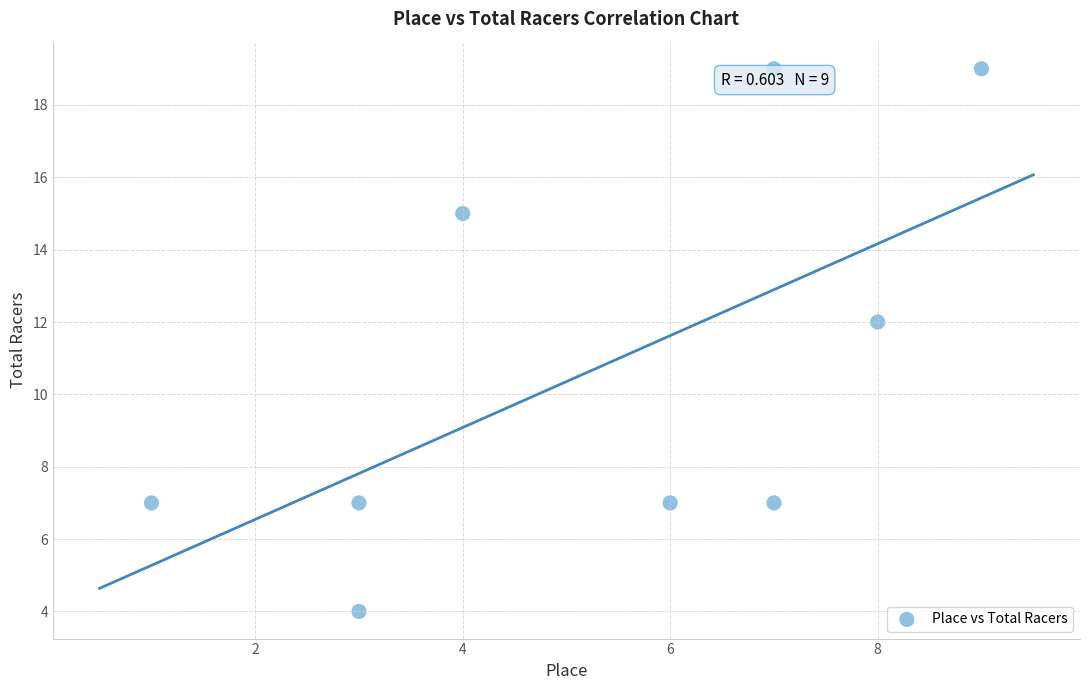

What is the range of Y values (max minus min)?

15